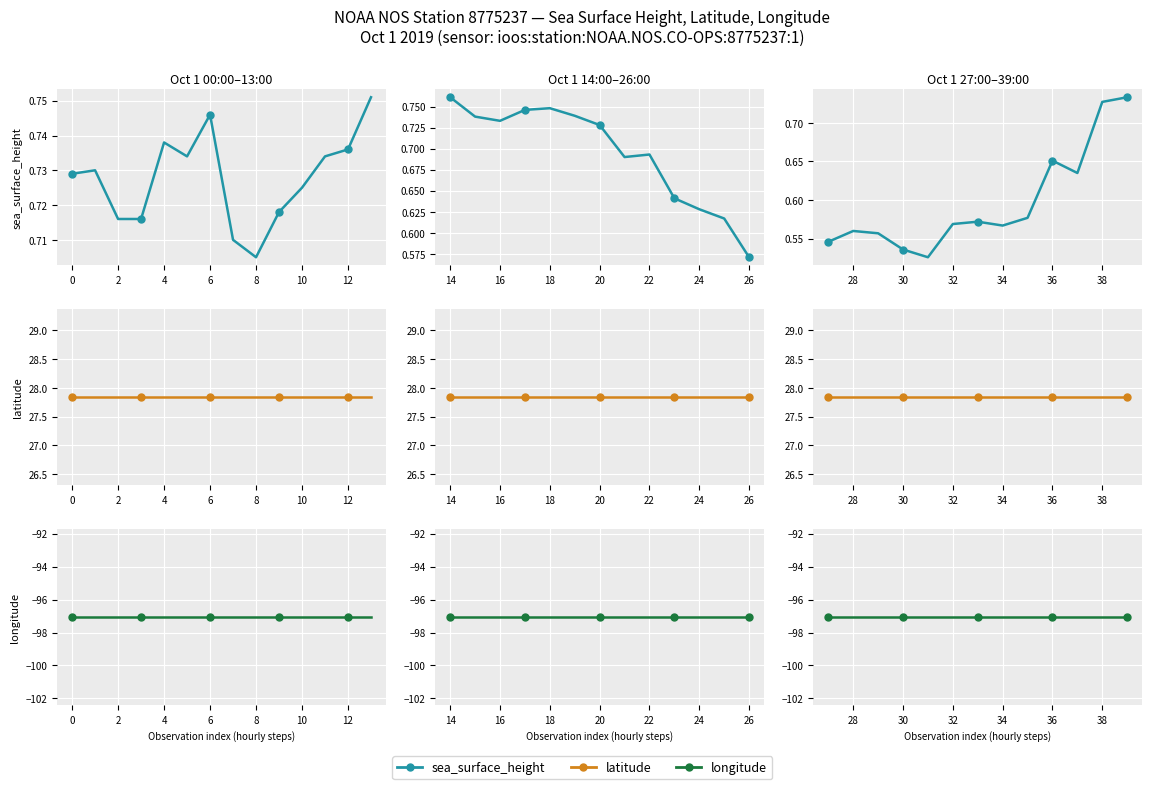

Which series contains the lowest Y value?

longitude